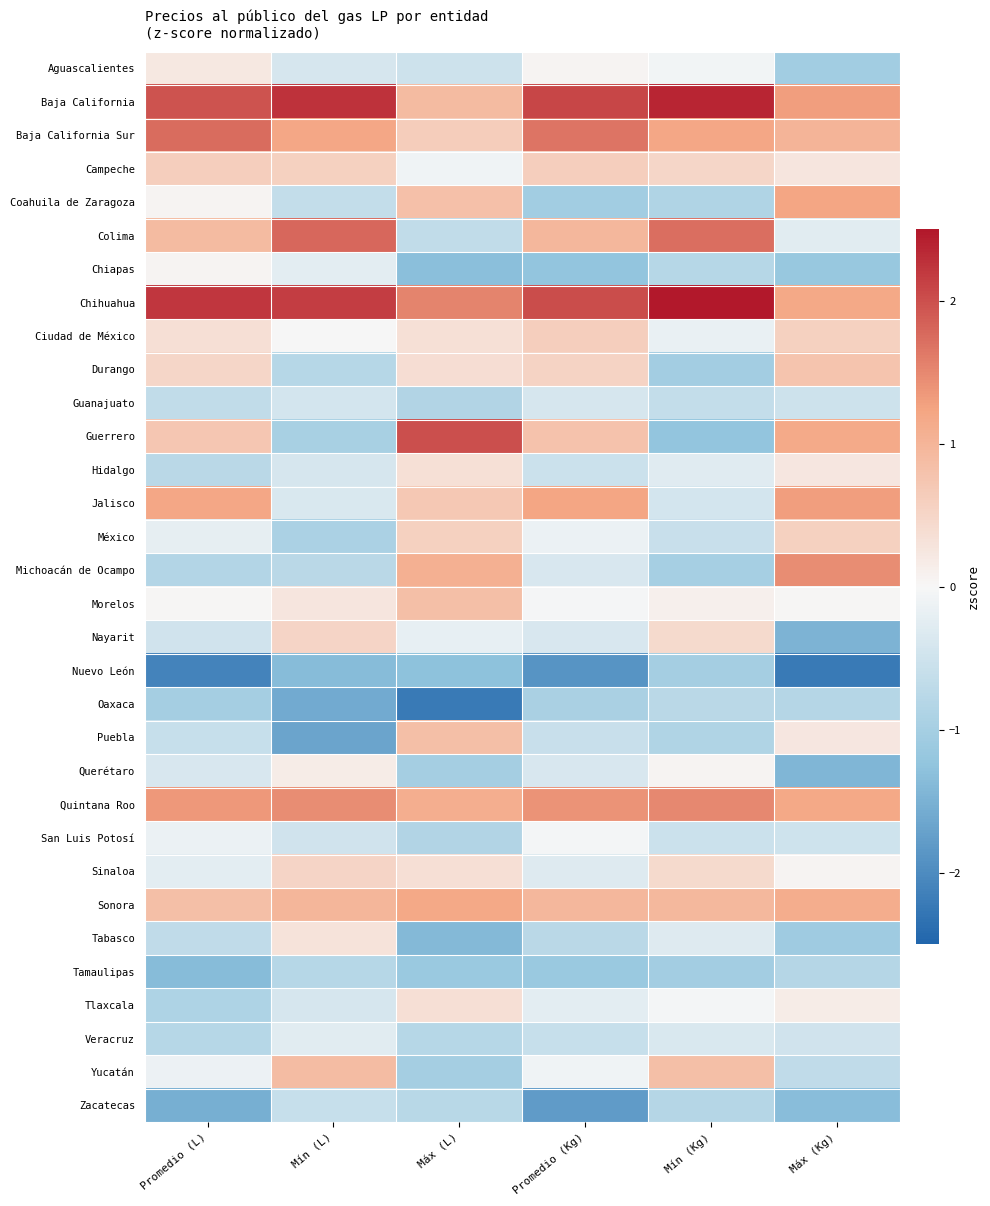

Which label corresponds to the largest value in the chart?

Mín (Kg)